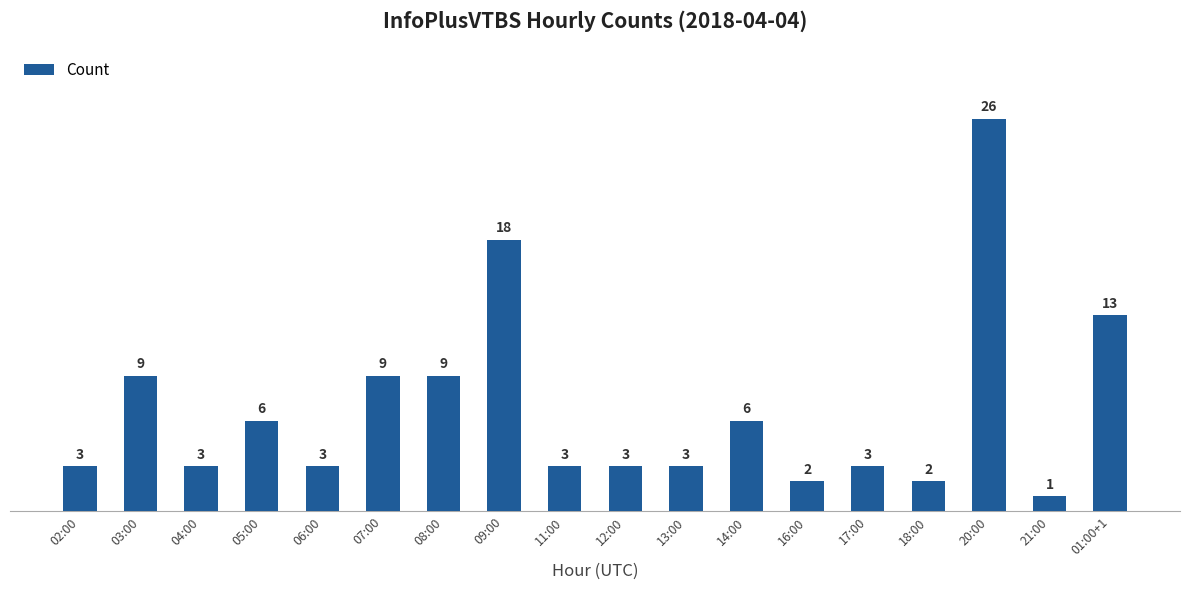

Reading right to left, what are all the values shown in this chart?

01:00+1=13	21:00=1	20:00=26	18:00=2	17:00=3	16:00=2	14:00=6	13:00=3	12:00=3	11:00=3	09:00=18	08:00=9	07:00=9	06:00=3	05:00=6	04:00=3	03:00=9	02:00=3